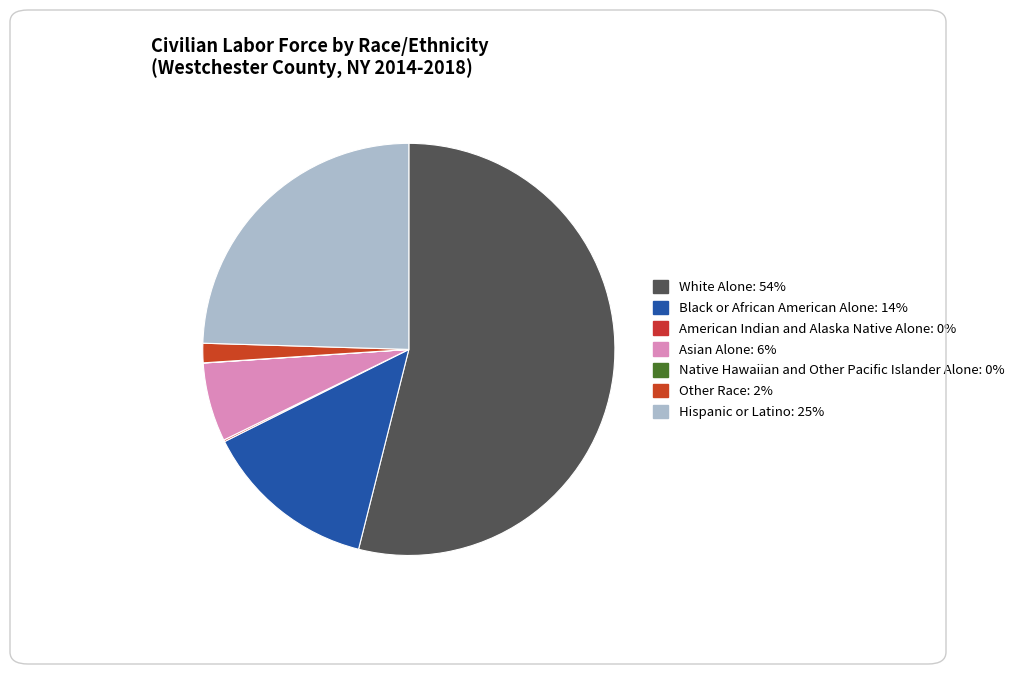

What percentage is the Asian Alone slice, to the nearest percent?

6%